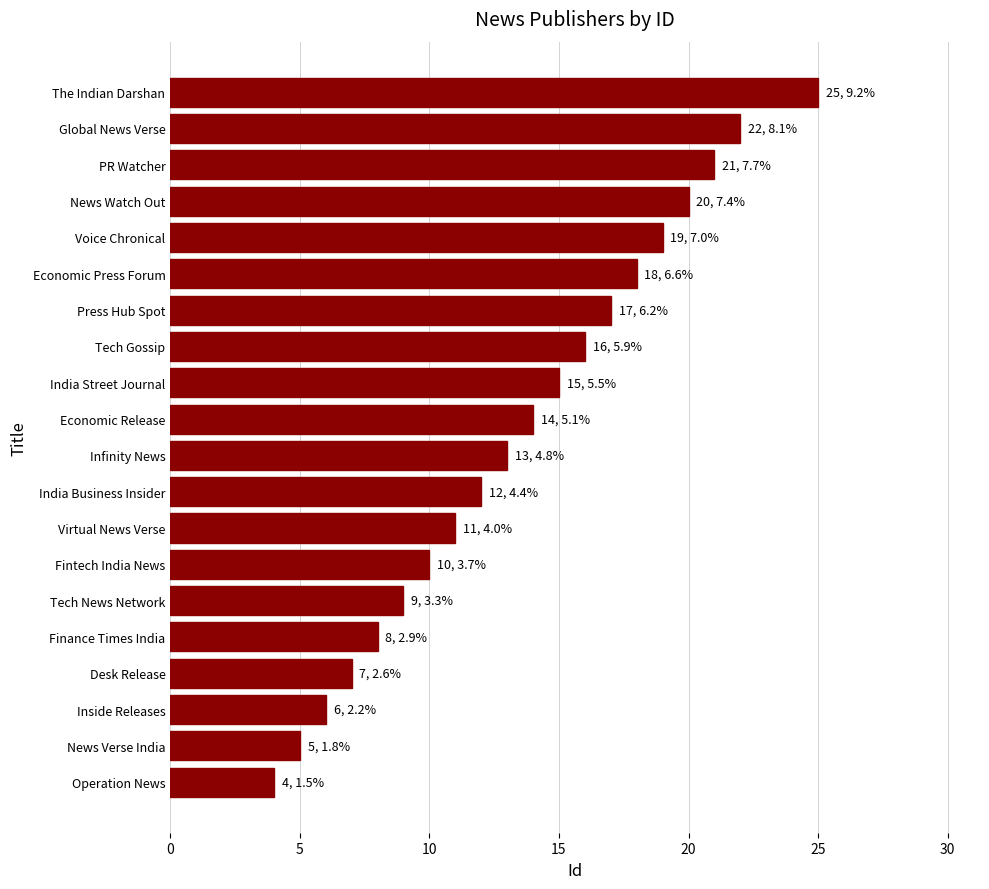

Reading bottom to top, extract all data points from this chart.

Operation News=4	News Verse India=5	Inside Releases=6	Desk Release=7	Finance Times India=8	Tech News Network=9	Fintech India News=10	Virtual News Verse=11	India Business Insider=12	Infinity News=13	Economic Release=14	India Street Journal=15	Tech Gossip=16	Press Hub Spot=17	Economic Press Forum=18	Voice Chronical=19	News Watch Out=20	PR Watcher=21	Global News Verse=22	The Indian Darshan=25